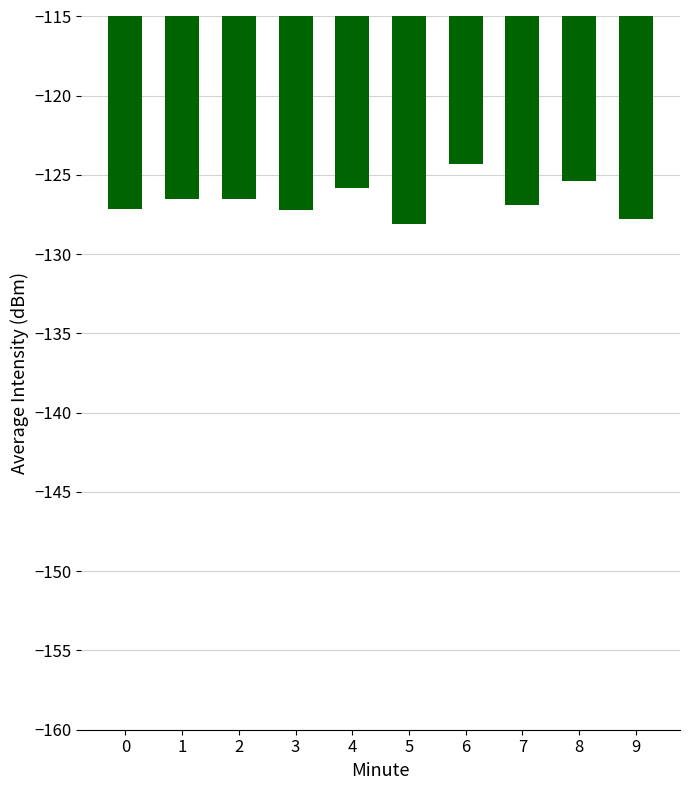

What is the value of the 6th bar from the left?

-128.1